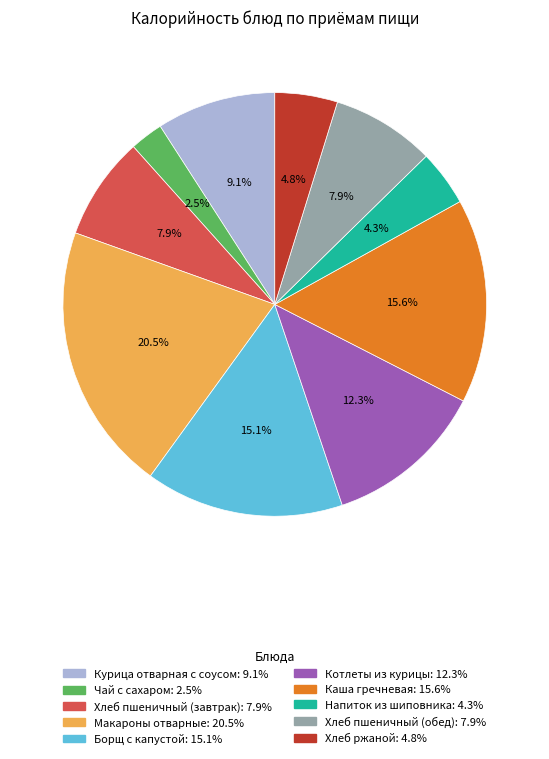

To the nearest percent, what portion does Хлеб пшеничный (завтрак) represent?

8%